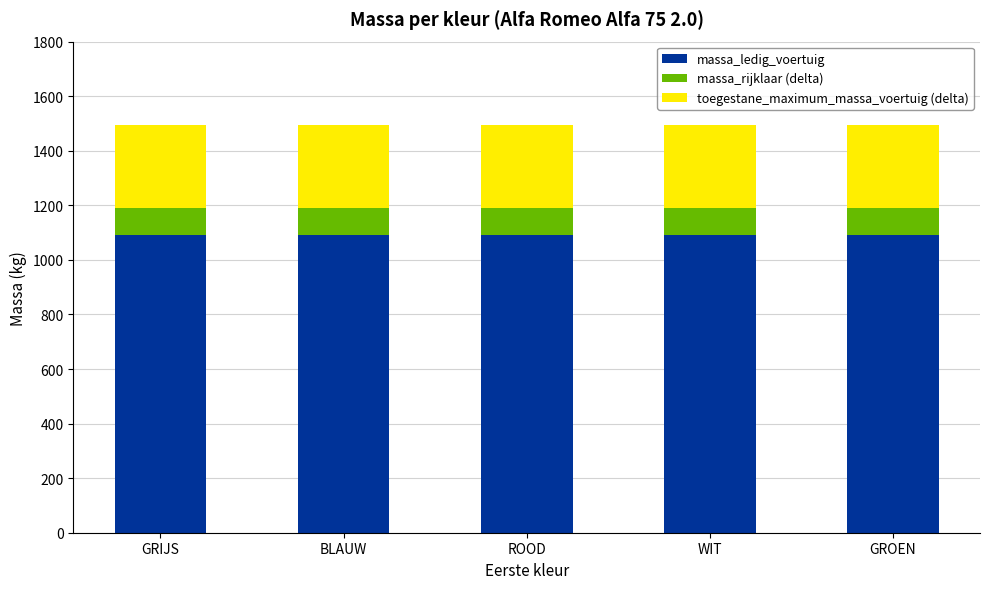

True or false: massa_ledig_voertuig has a value of 1090 at GROEN.

True